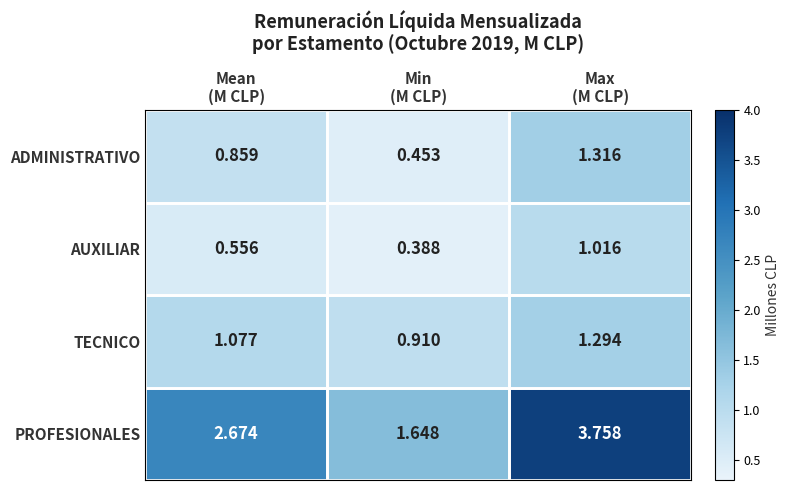

Rank the series by their maximum value, from lowest to highest.

AUXILIAR, TECNICO, ADMINISTRATIVO, PROFESIONALES